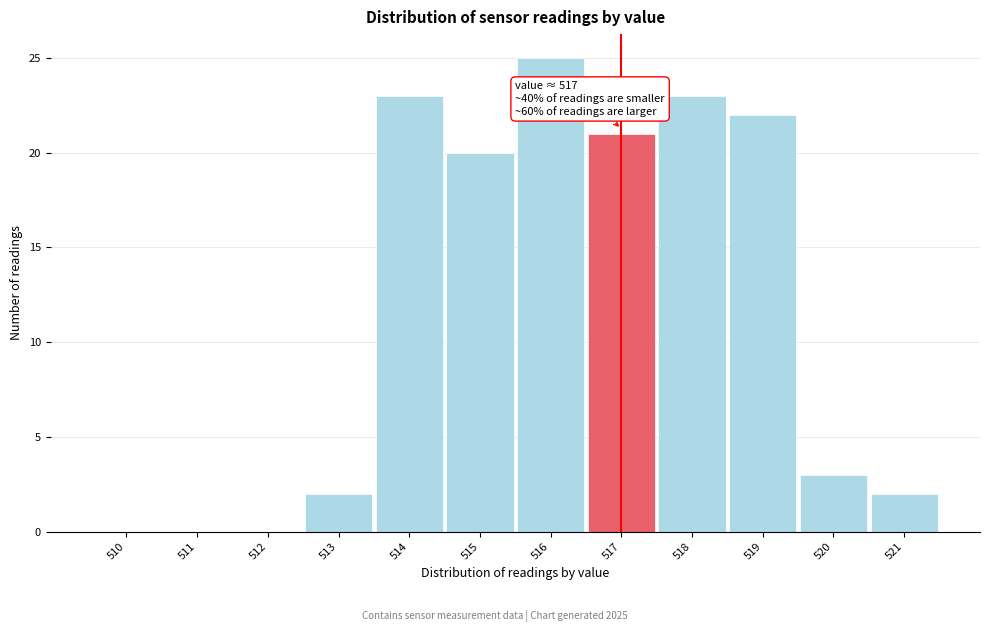

Over which range of the x-axis is the bar tallest?

515.5 to 516.5